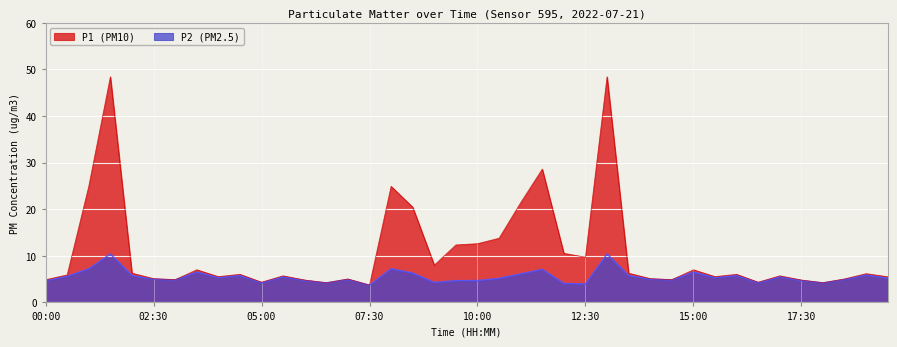

What is the total value across all series at 08:00?

32.1